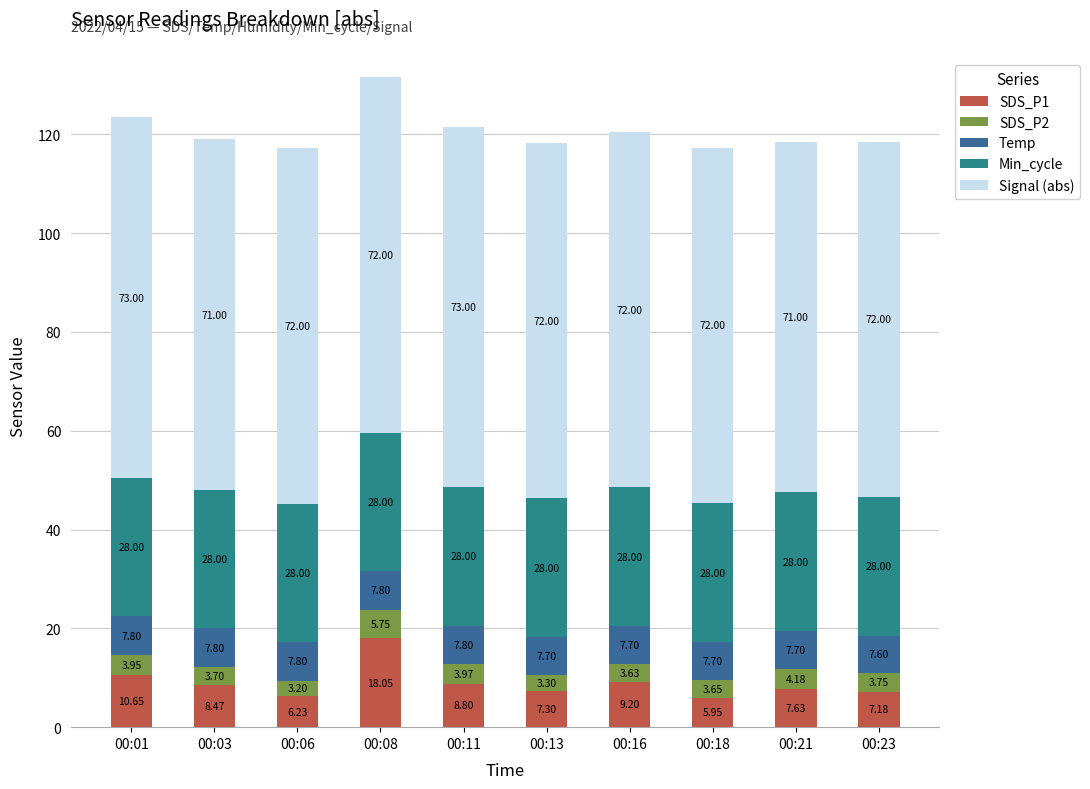

What is the sum of all SDS_P1 values?

89.5